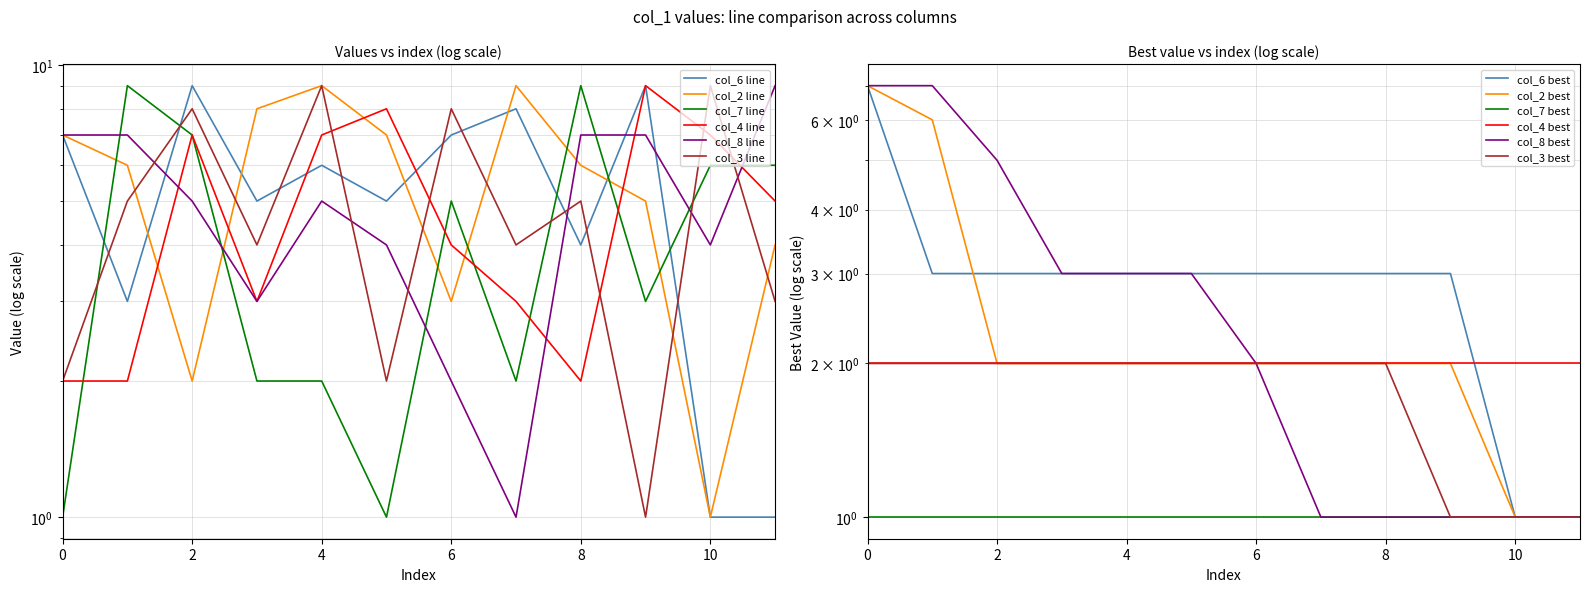

How many lines are shown in the chart?

6